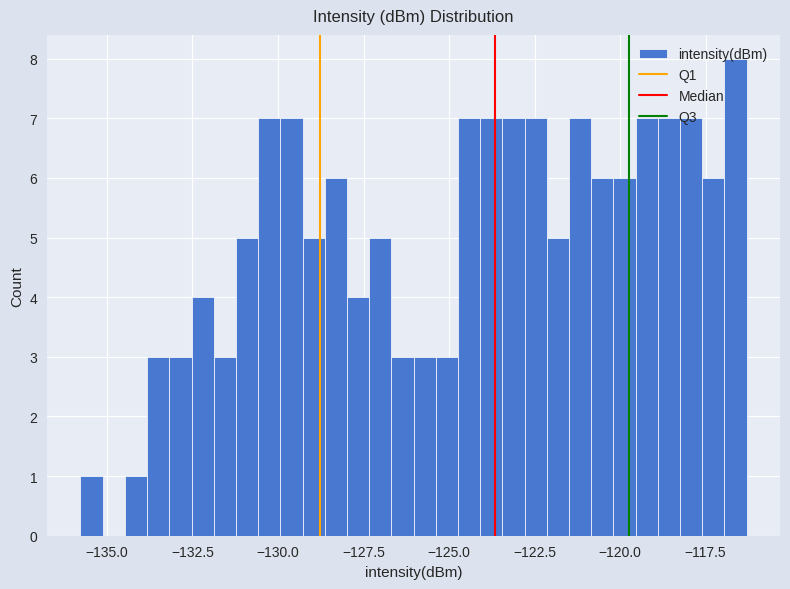

Read against the x-axis, roughly where is the centre of the tallest bar?

-116.5